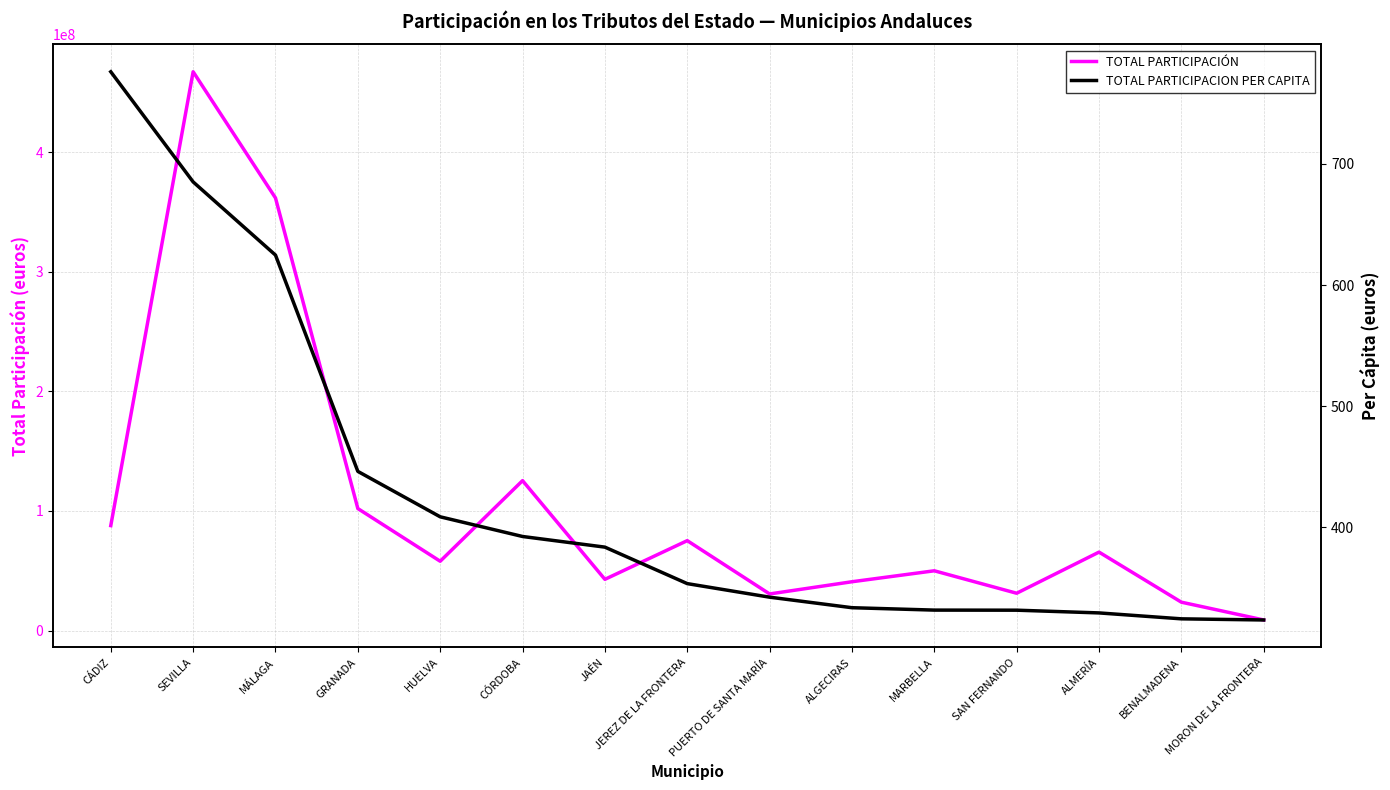

In TOTAL PARTICIPACIÓN, how many points are higher than both neighbors (excluding endpoints)?

5